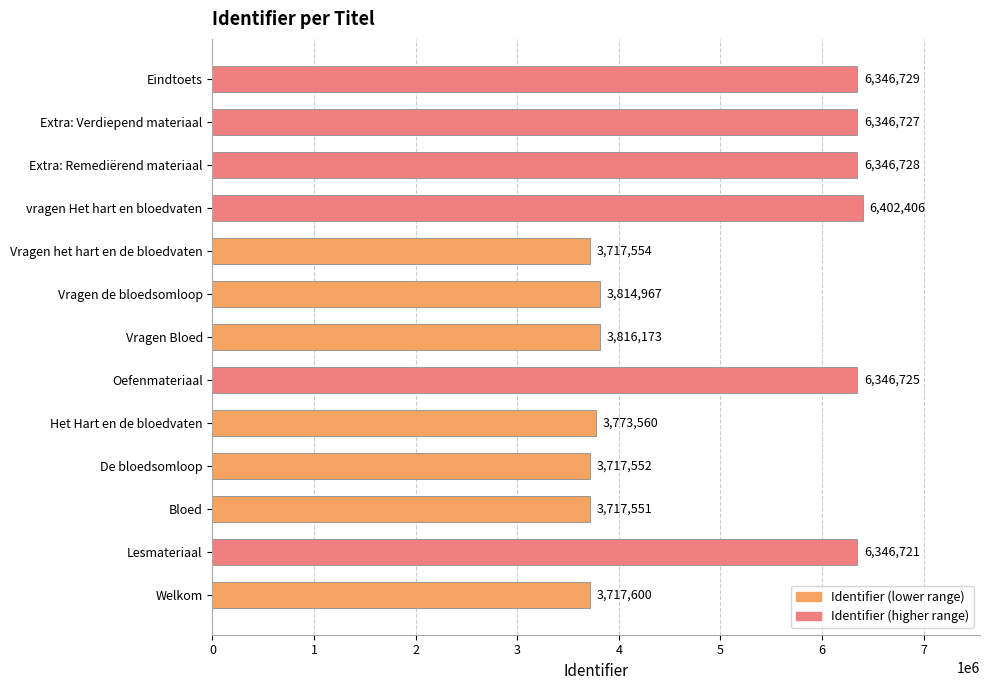

Approximately how many times larger is the value at vragen Het hart en bloedvaten compared to Het Hart en de bloedvaten?

1.7